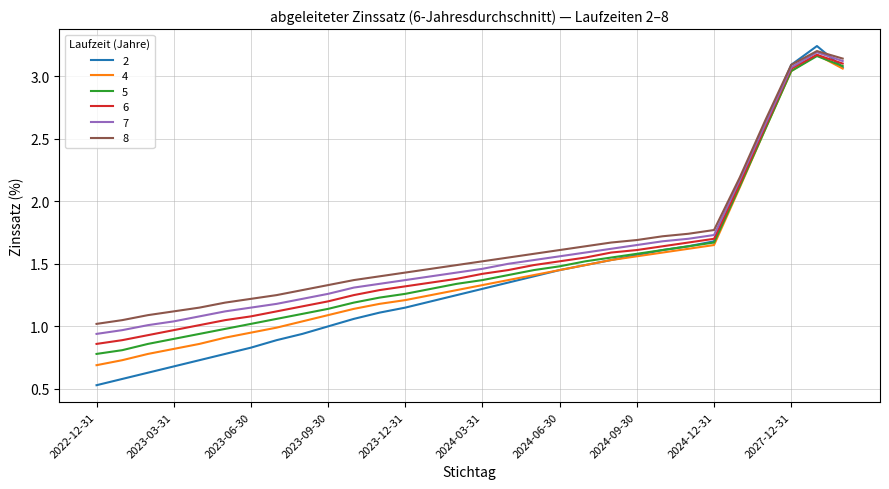

List the series in order of their overall mean, lowest first.

2, 4, 5, 6, 7, 8